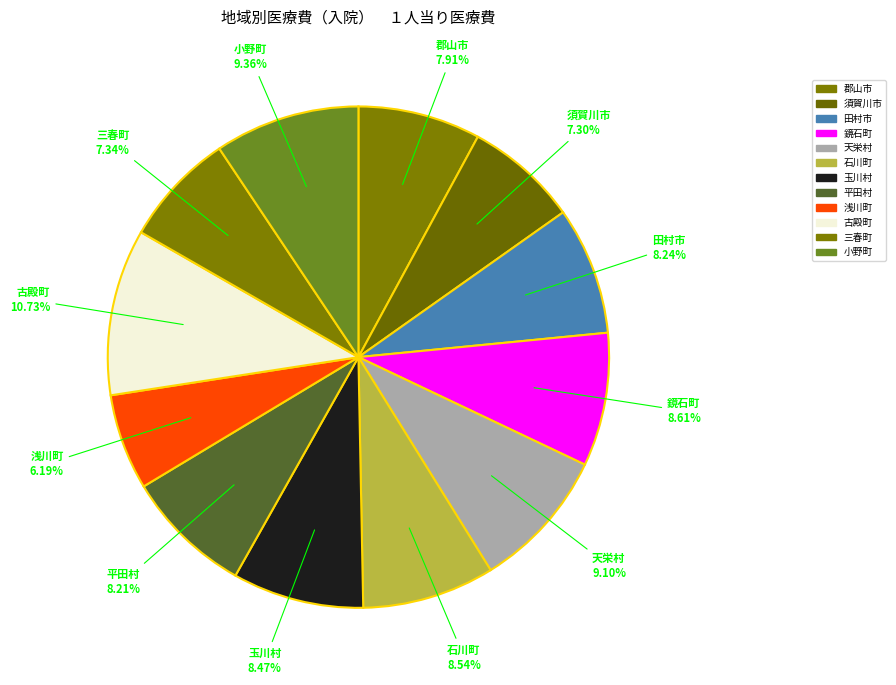

What is the ratio of the value at 平田村 to the value at 小野町?

0.9